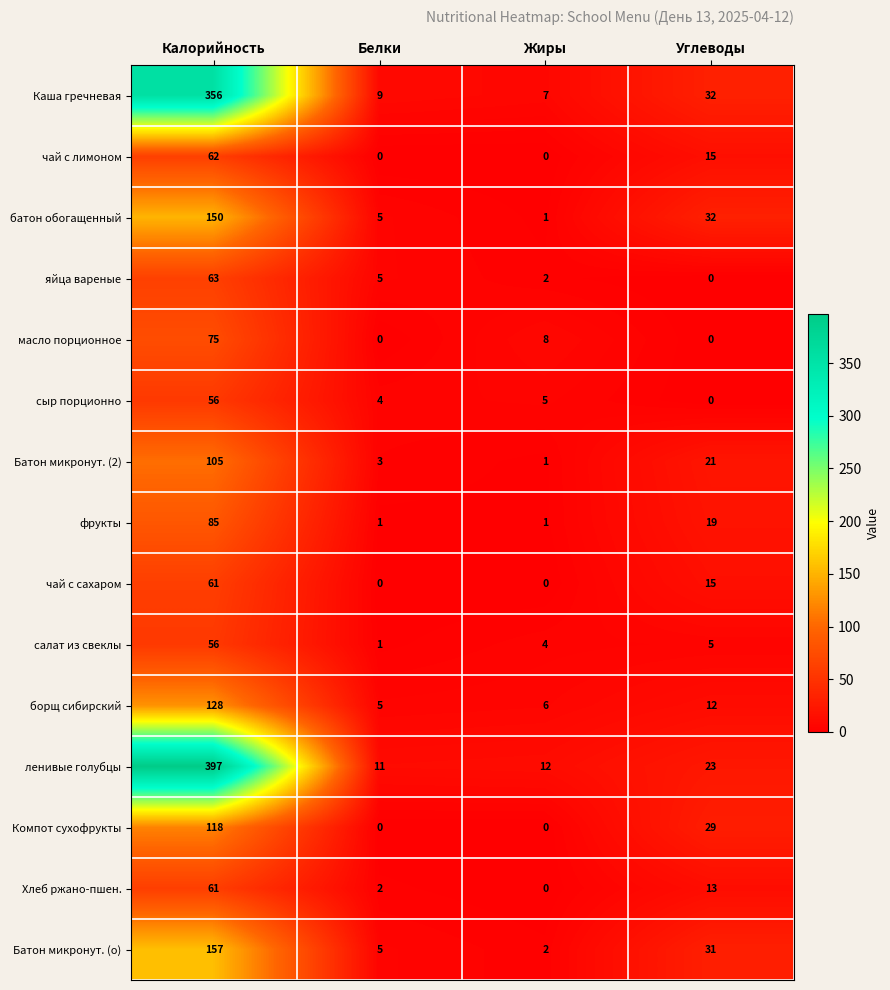

Which series has the widest spread of values?

ленивые голубцы